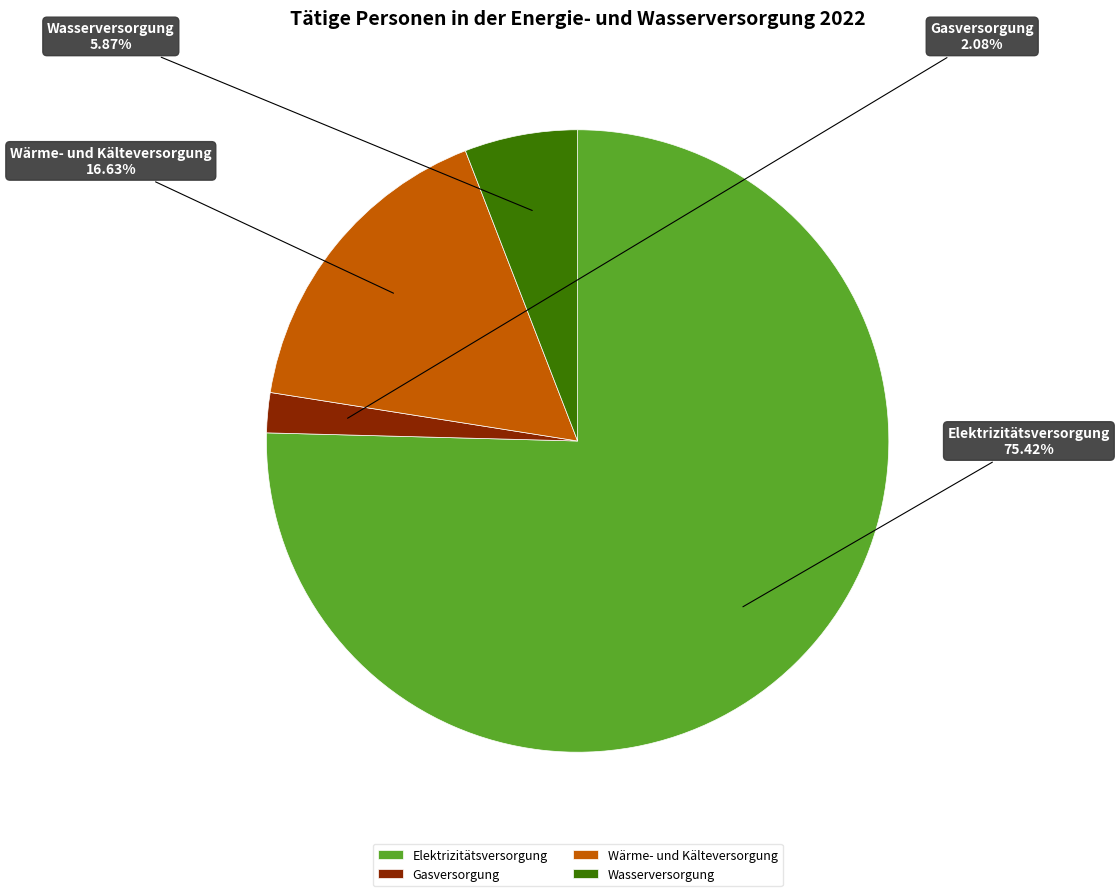

Which has a higher value, Wasserversorgung or Elektrizitätsversorgung?

Elektrizitätsversorgung